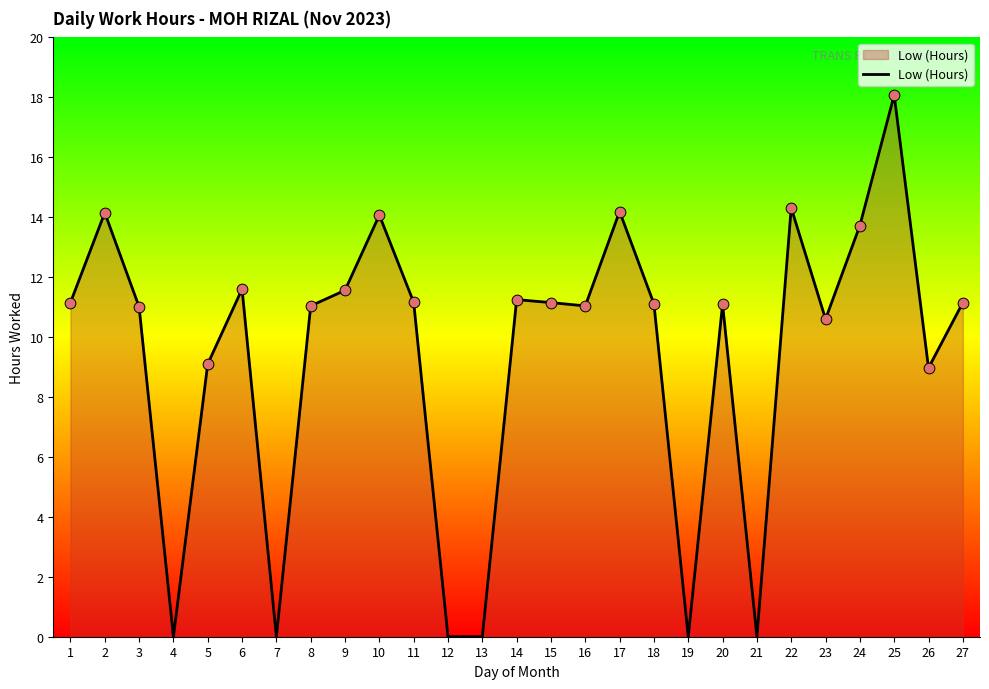

What is the ratio of the value at 16 to the value at 23?

1.0